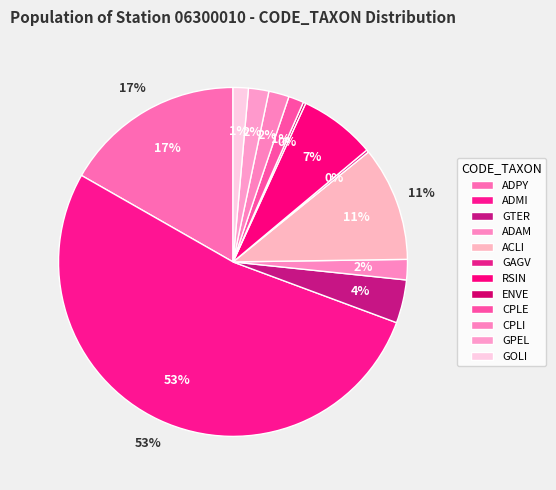

Which slice is the largest?

ADMI